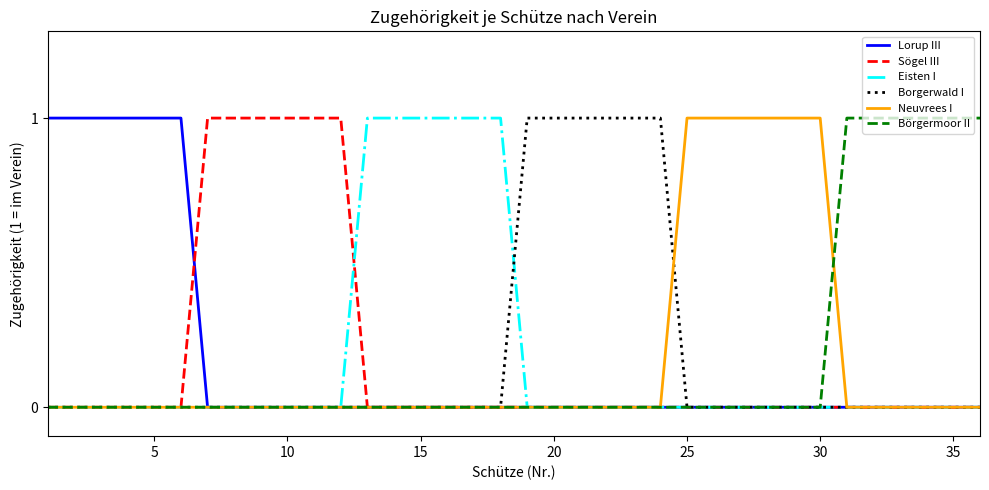

What are all the series names shown in the legend?

Lorup III, Sögel III, Eisten I, Borgerwald I, Neuvrees I, Börgermoor II